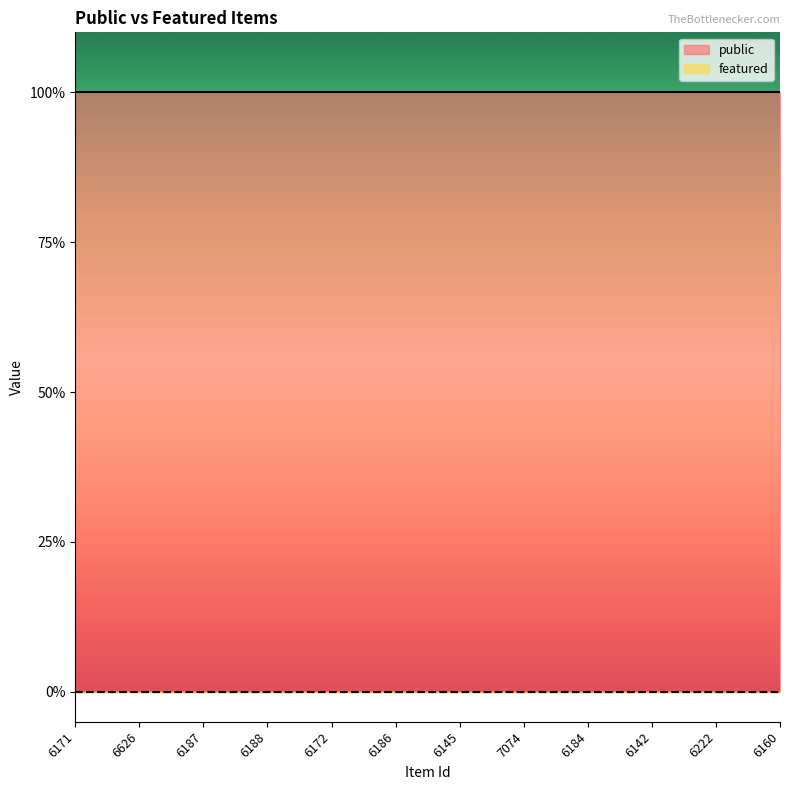

At how many categories does at least one series exceed 0?

12